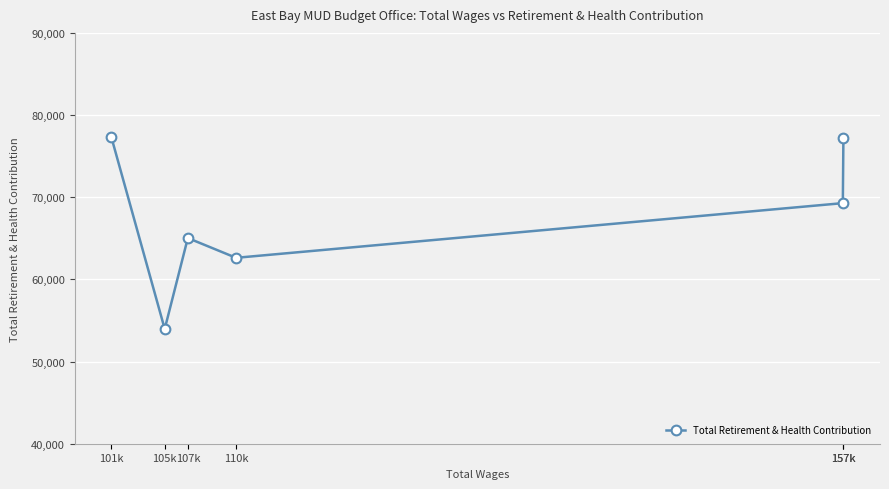

What is the smallest value displayed?

53963